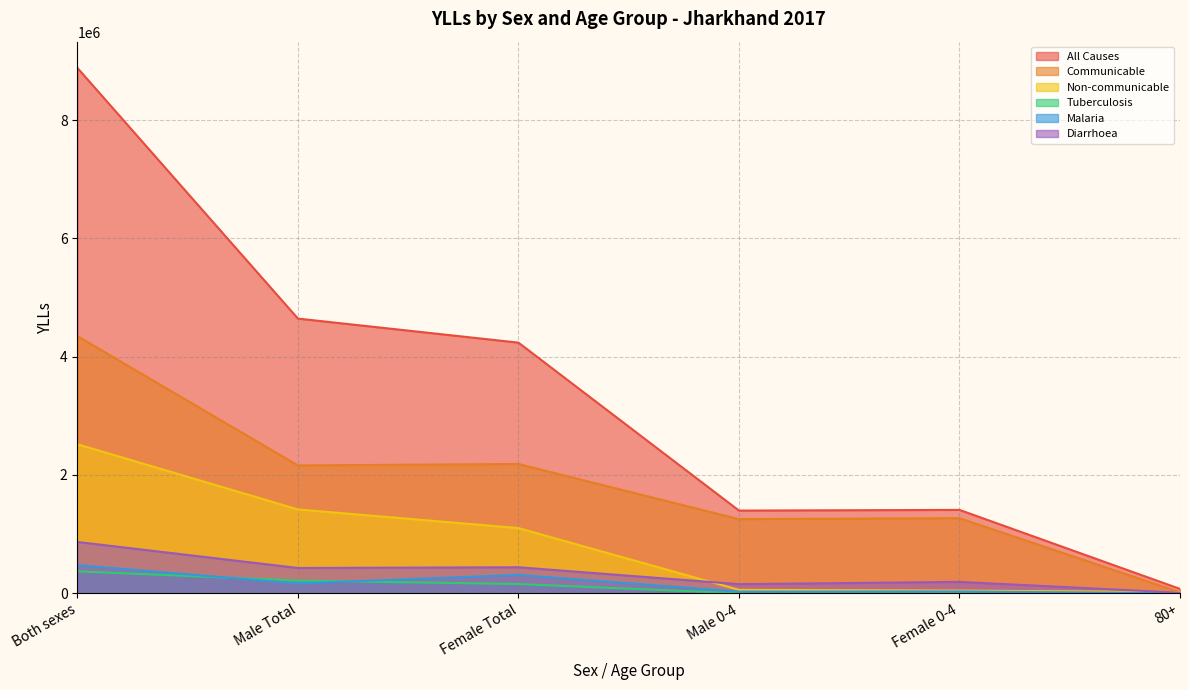

What is the average value of the Tuberculosis series?

124178.7